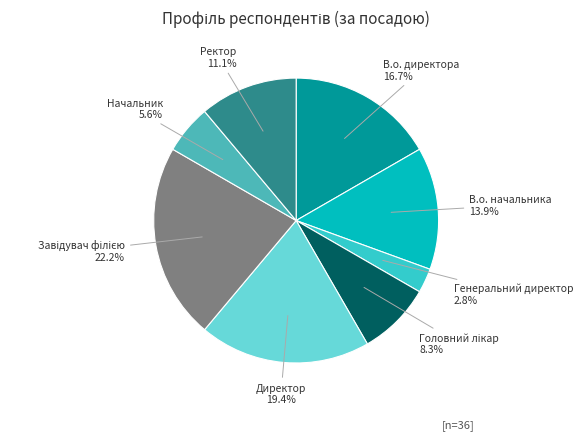

Is the sum of Директор and В.о. директора greater than half?

No